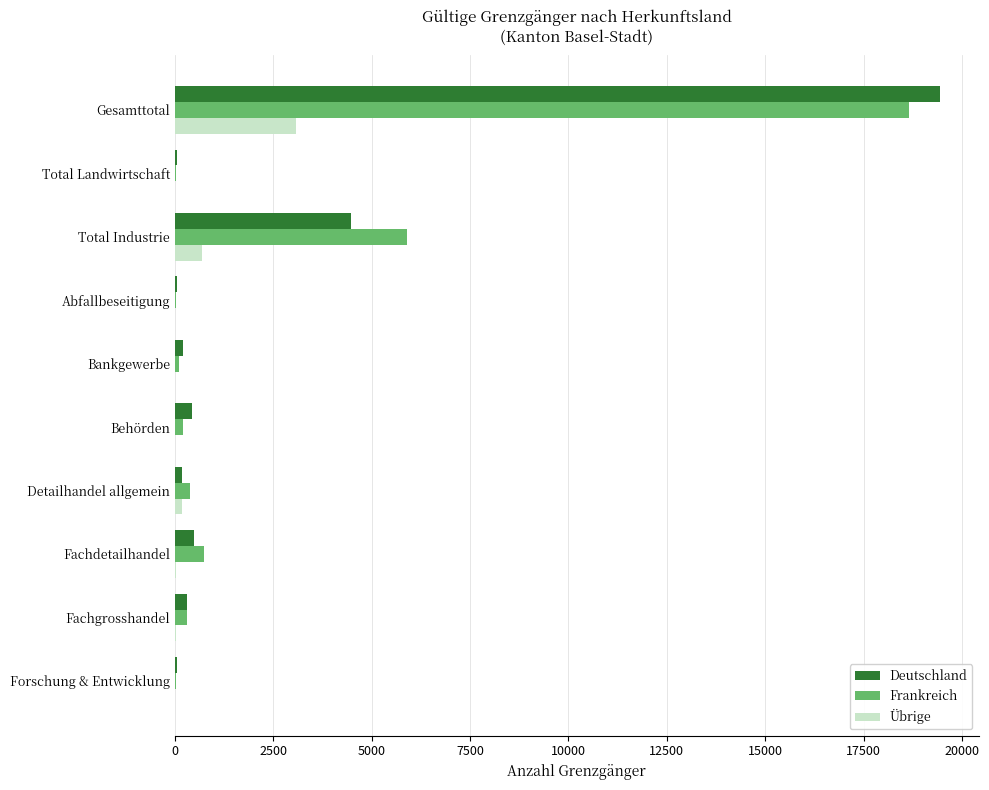

Is it true that Deutschland equals 6460 at Total Industrie?

False